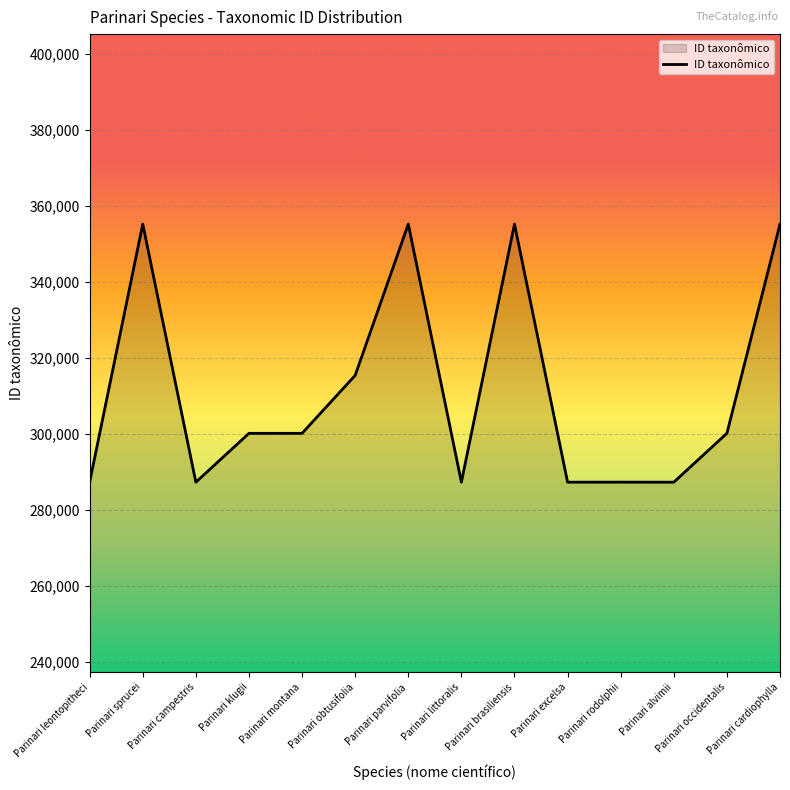

What is the approximate value at Parinari cardiophylla?

355179